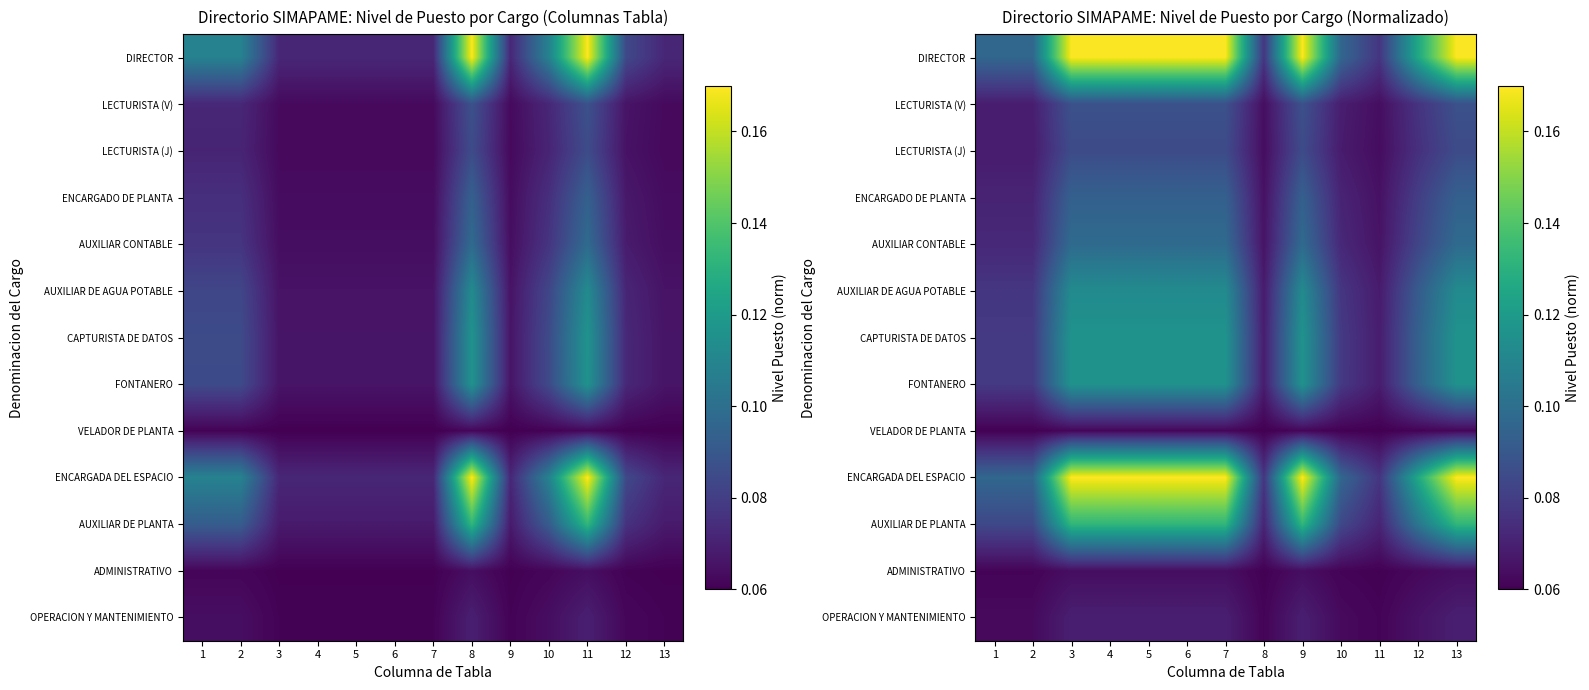

At 2, list the series in order from largest to smallest.

ENCARGADA DEL ESPACIO, DIRECTOR, AUXILIAR DE PLANTA, CAPTURISTA DE DATOS, FONTANERO, AUXILIAR DE AGUA POTABLE, AUXILIAR CONTABLE, ENCARGADO DE PLANTA, LECTURISTA (V), LECTURISTA (J), OPERACION Y MANTENIMIENTO, ADMINISTRATIVO, VELADOR DE PLANTA